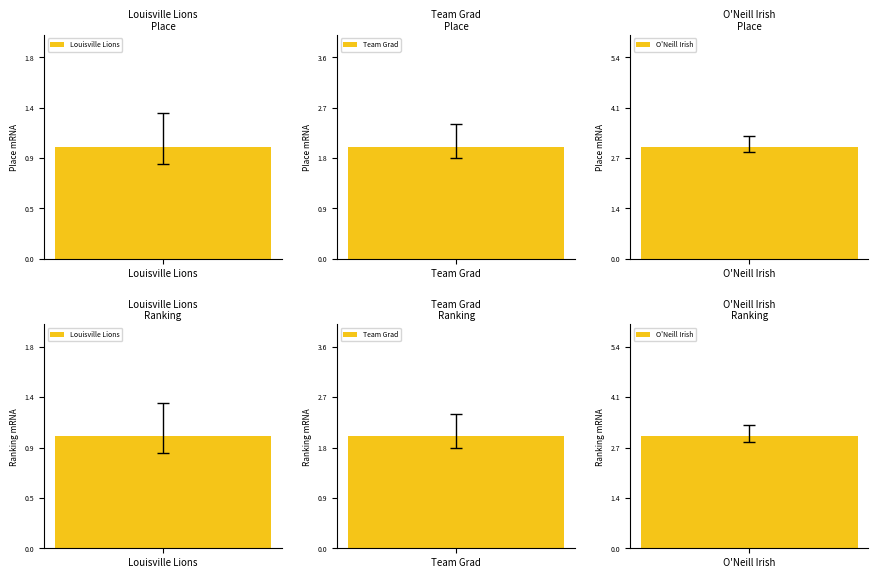

What is the label of the 2nd bar from the left?

Team Grad